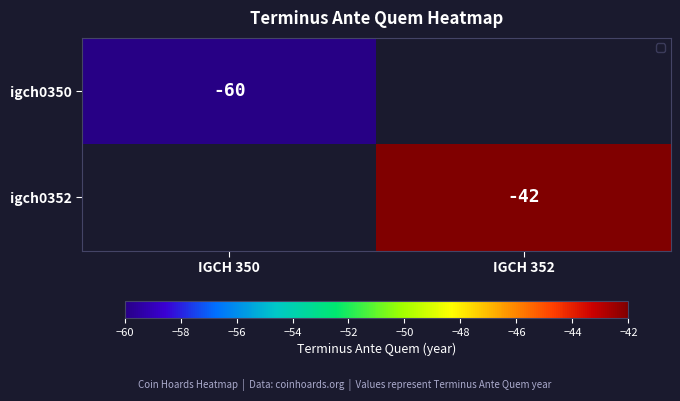

True or false: igch0350 has a value of -98 at IGCH 350.

False